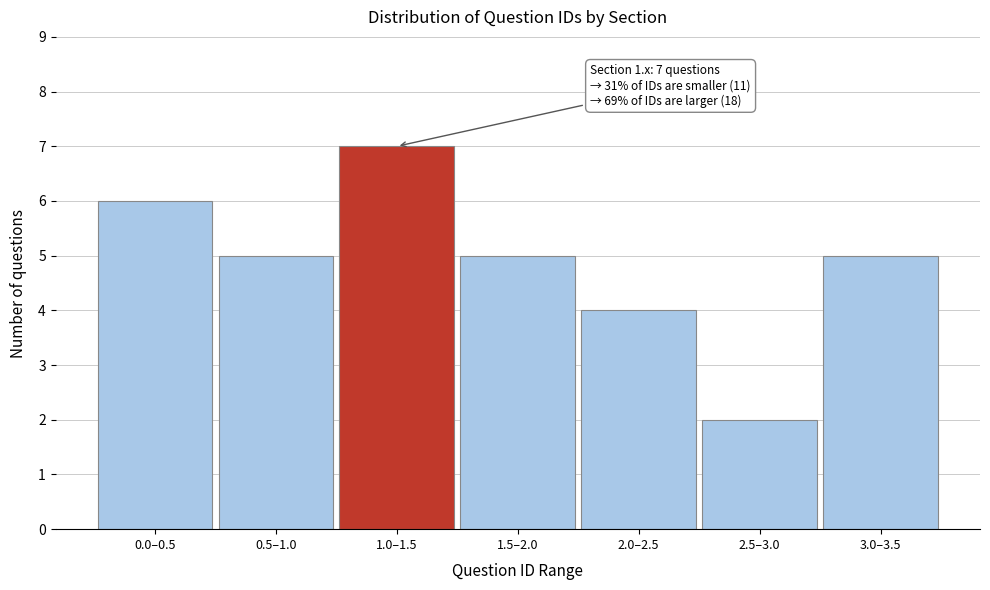

Reading left to right, what are all the values shown in this chart?

0.0–0.5=6	0.5–1.0=5	1.0–1.5=7	1.5–2.0=5	2.0–2.5=4	2.5–3.0=2	3.0–3.5=5